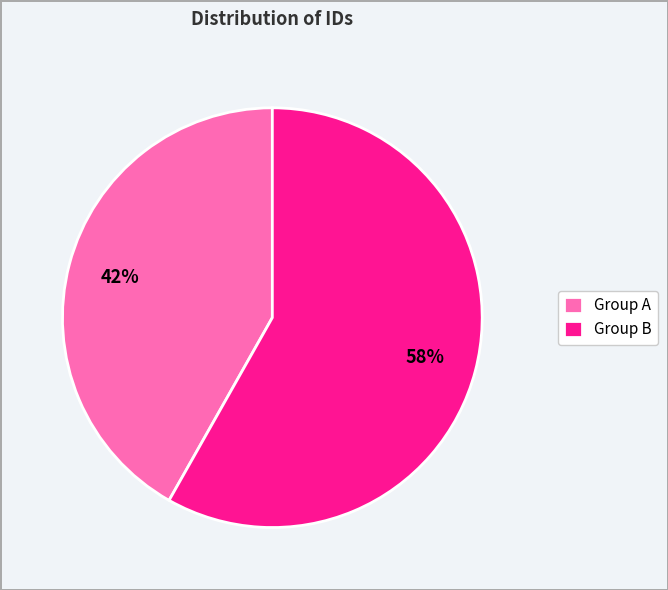

Is there any slice that represents more than half of the pie?

Yes